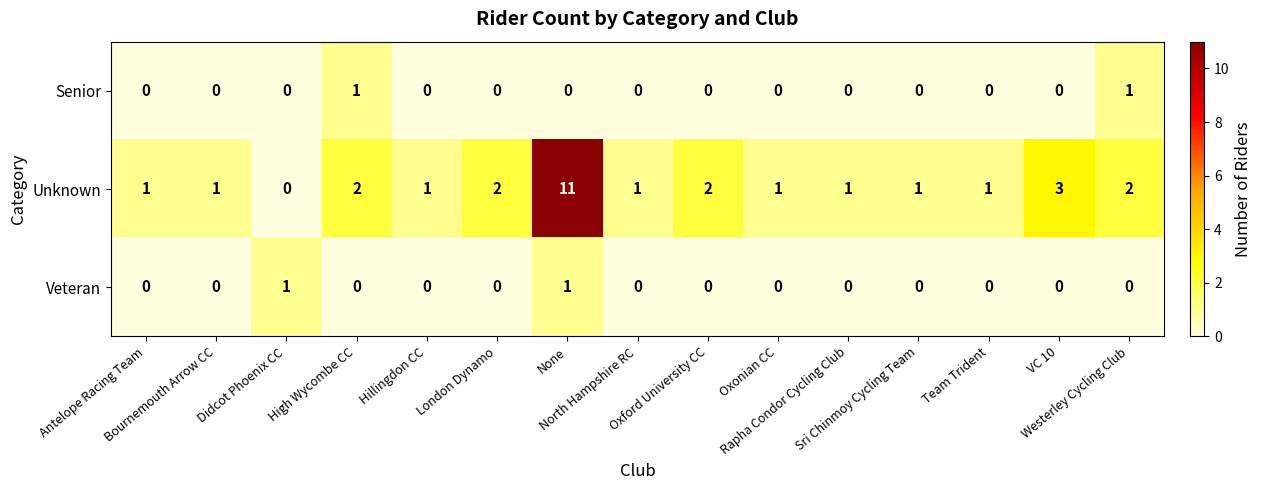

Which series has the largest total across all categories?

Unknown